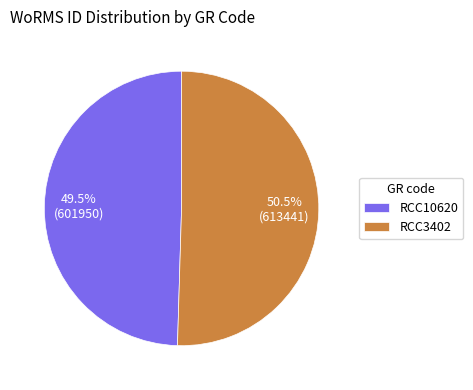

Do RCC10620 and RCC3402 together represent more than half of the pie?

Yes